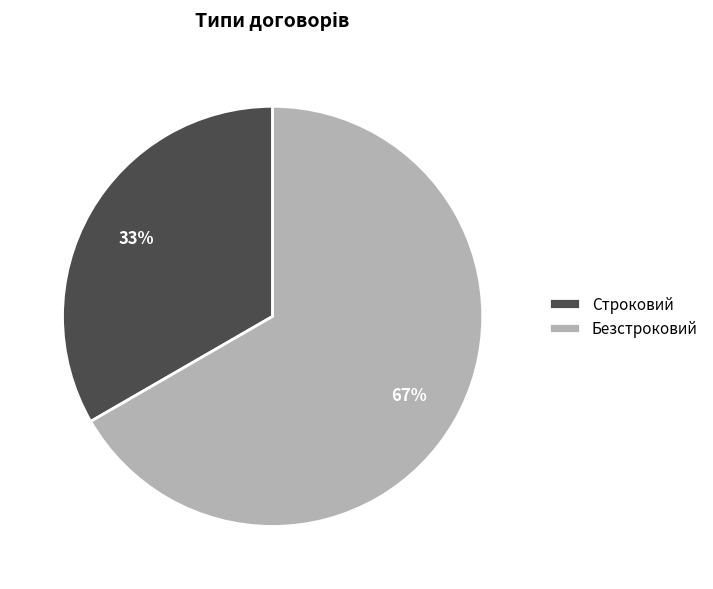

Between Безстроковий and Строковий, which is larger?

Безстроковий